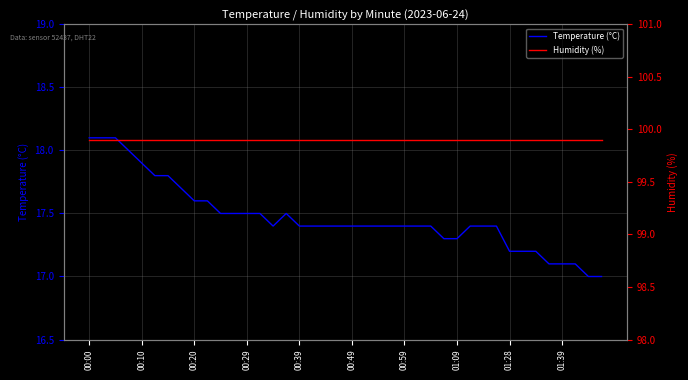

True or false: Humidity (%) and Temperature (°C) cross at least once.

False